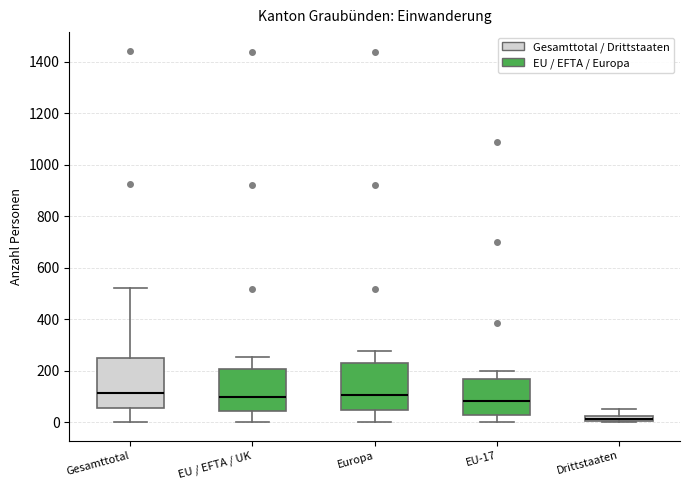

Where is the lower edge of the box for Gesamttotal on the y-axis? The values are not printed on the chart, so give them approximately, as read against the axis.

60